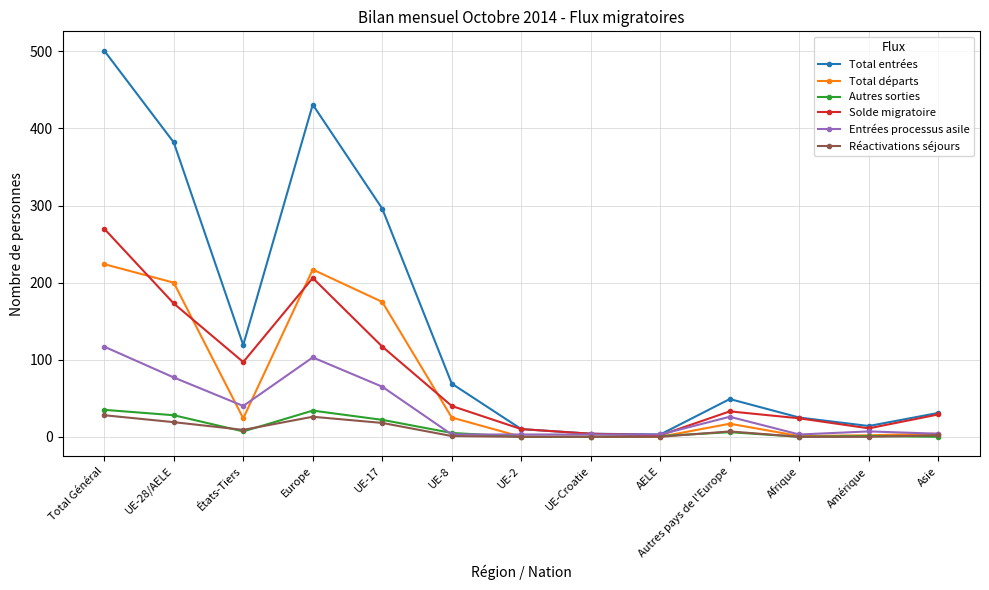

Does the chart have visible grid lines?

Yes